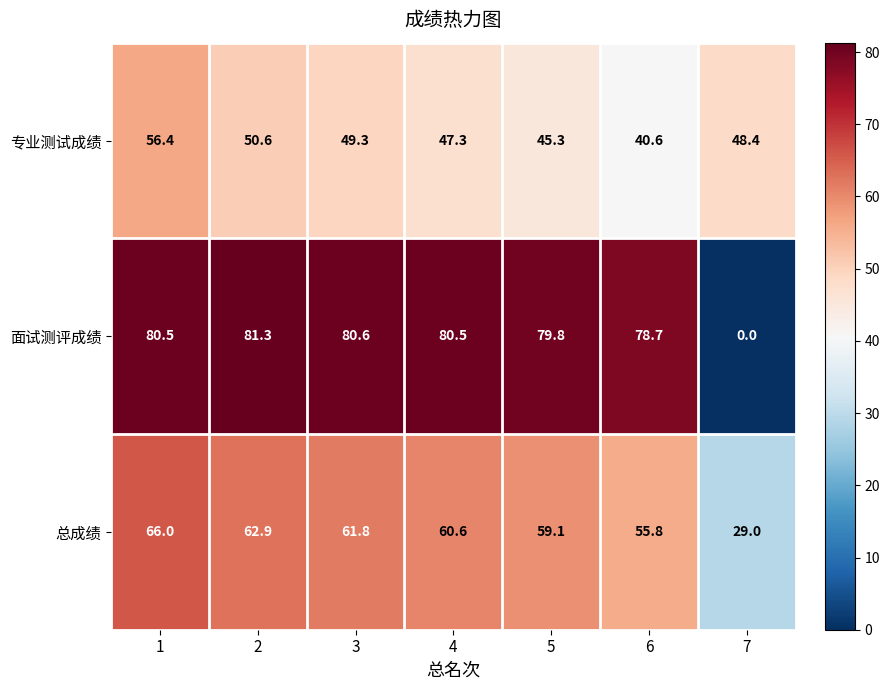

Which series has the largest total across all categories?

面试测评成绩